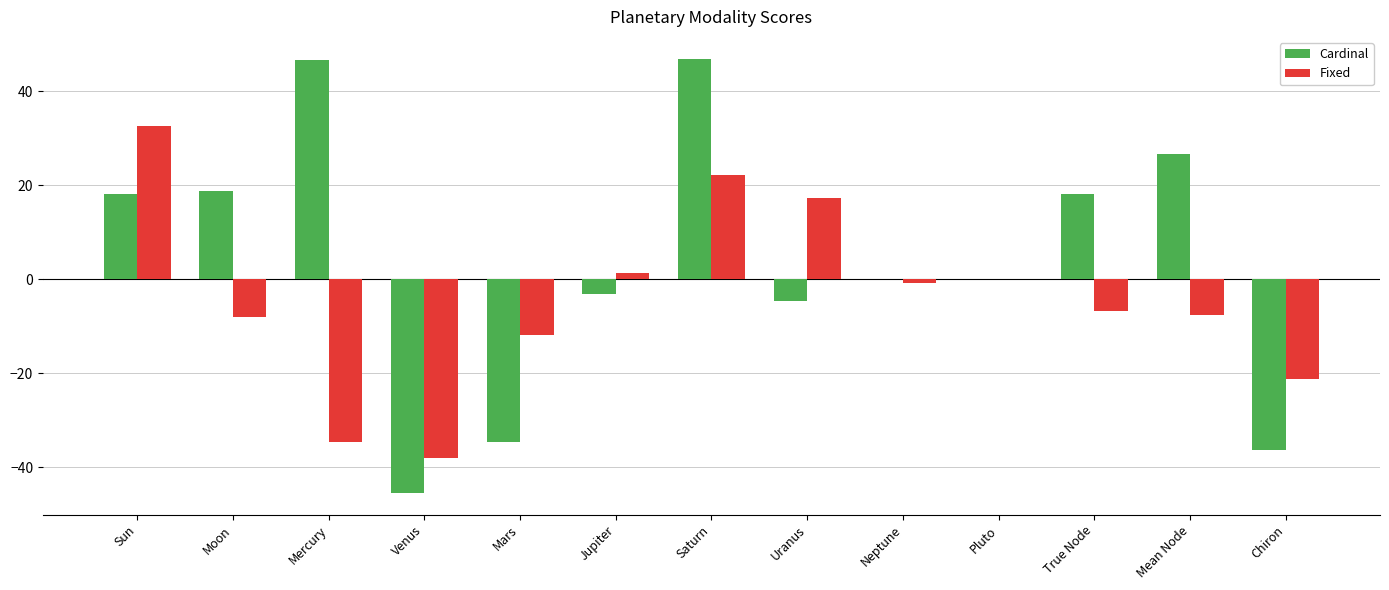

Between Sun and Venus, which series saw the biggest shift?

Fixed